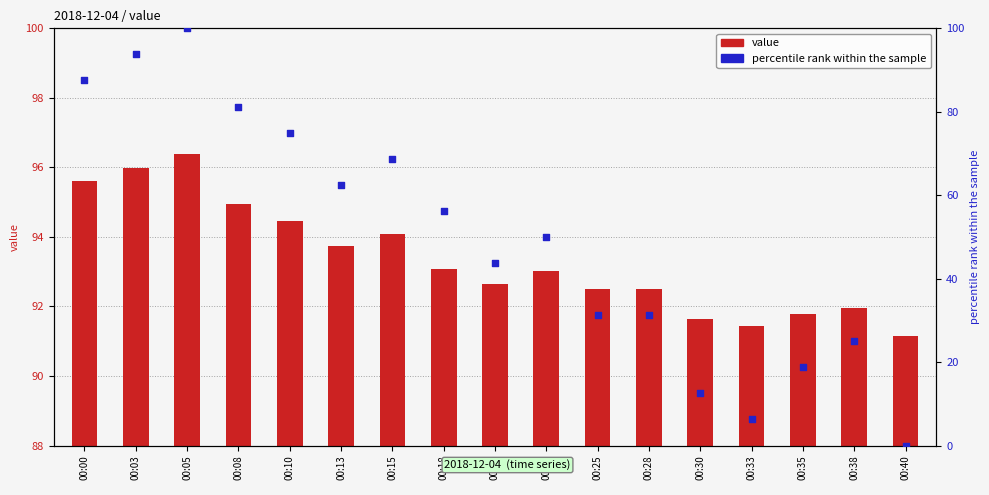

At which category is the sum across all series the highest?

00:05